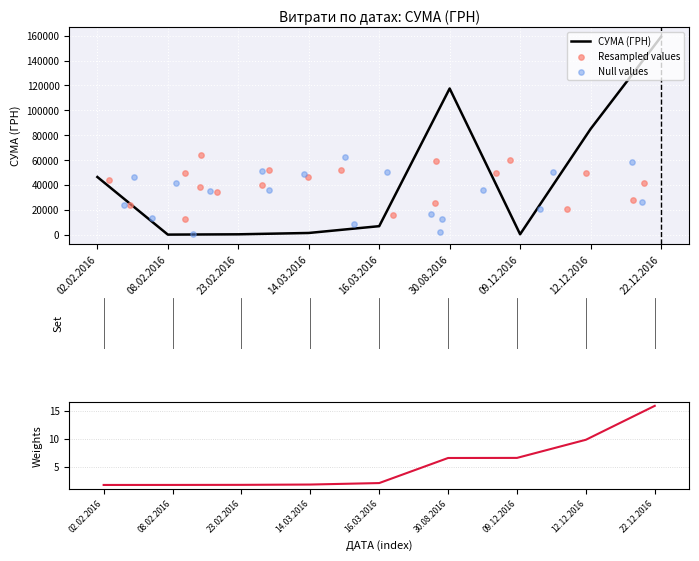

What is the highest value of the СУМА (ГРН) series?

159095.4